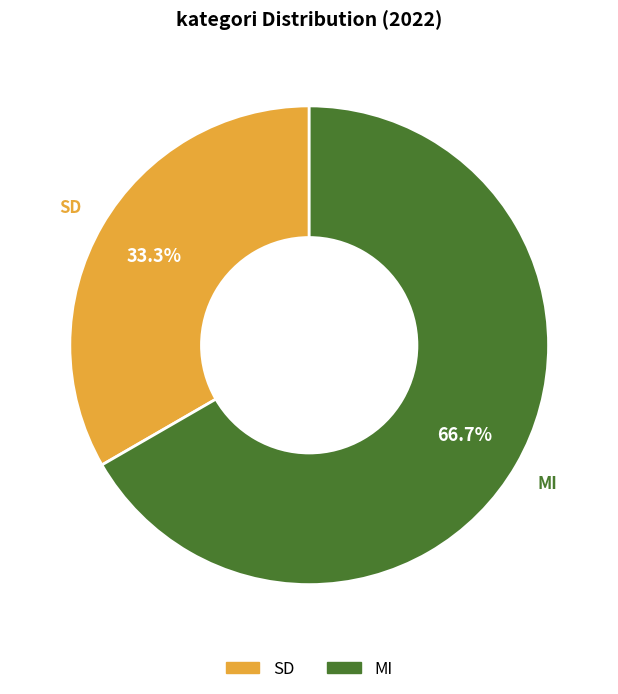

Is it true that MI is 79% of the pie?

False